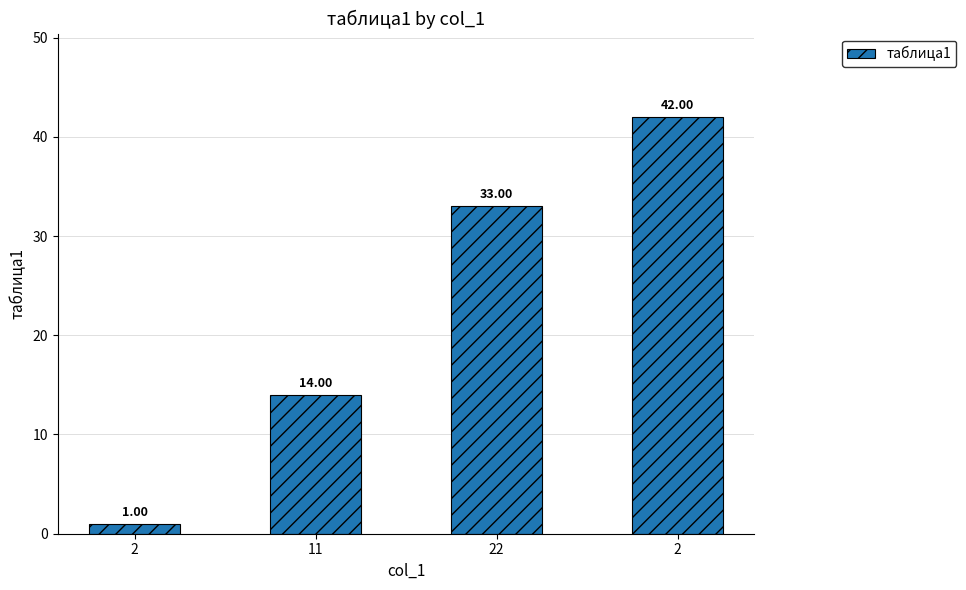

Are the bars grouped side by side (vs. stacked)?

No